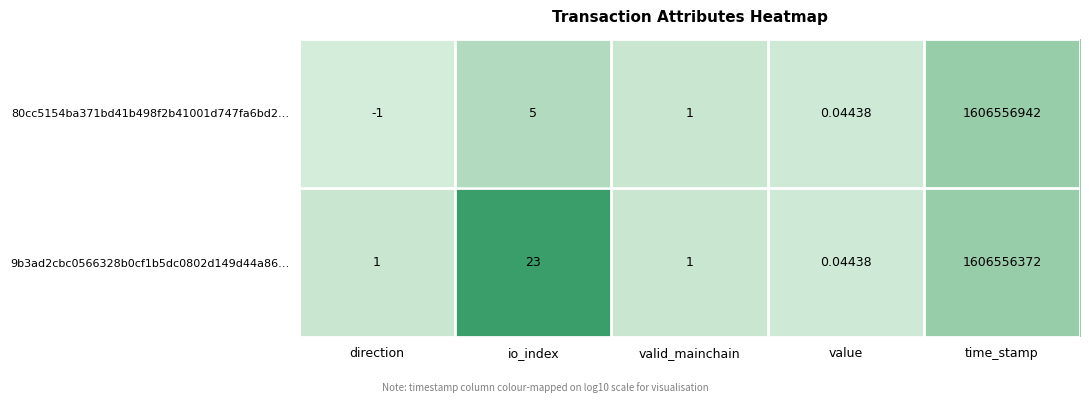

Is the value of 9b3ad2cbc0566328b0cf1b5dc0802d149d44a86… at io_index greater than the value of 80cc5154ba371bd41b498f2b41001d747fa6bd2… at io_index?

Yes